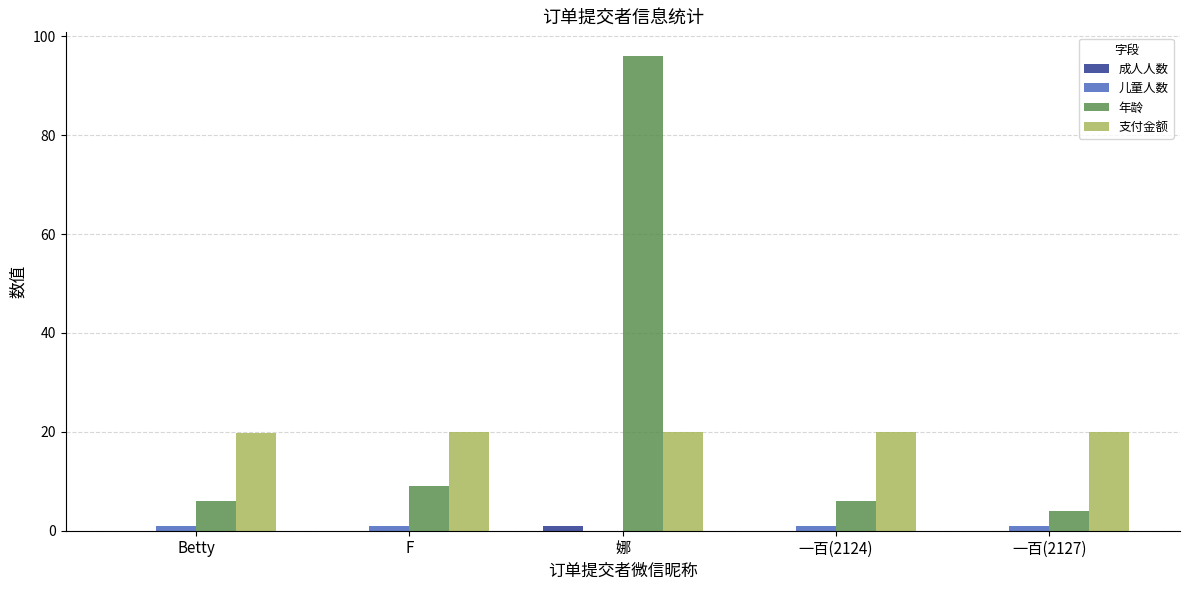

At which category is the sum across all series the highest?

娜